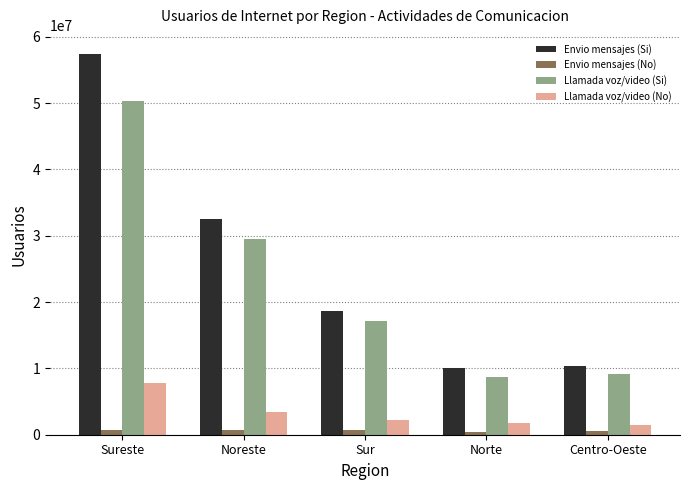

What is the sum of all Envio mensajes (No) values?

3234480